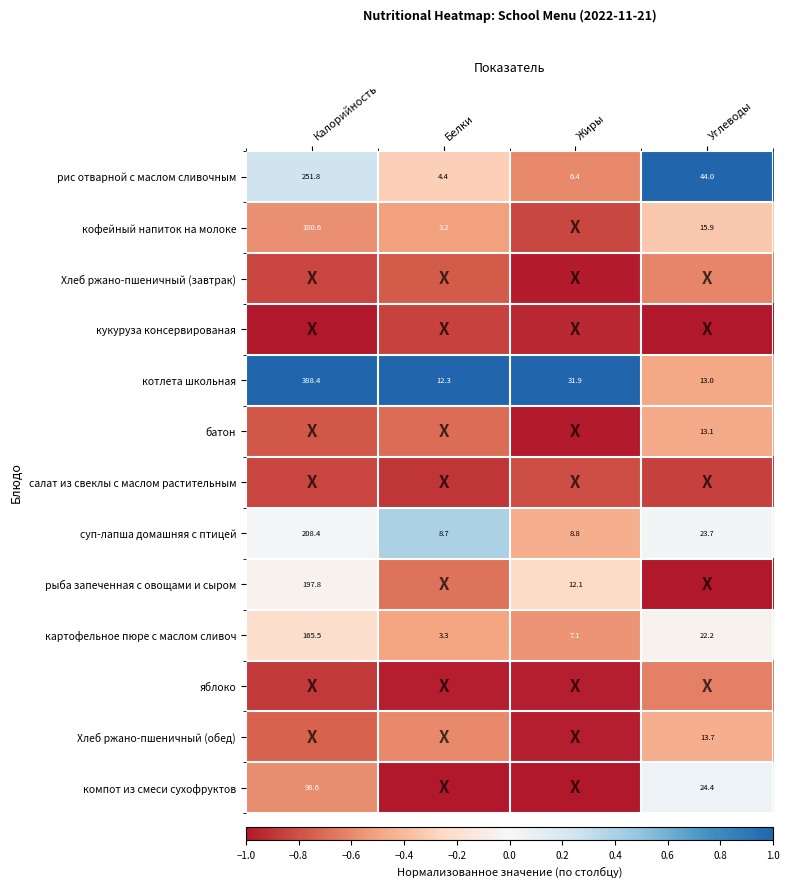

At which label is рис отварной с маслом сливочным closest to 128?

Углеводы